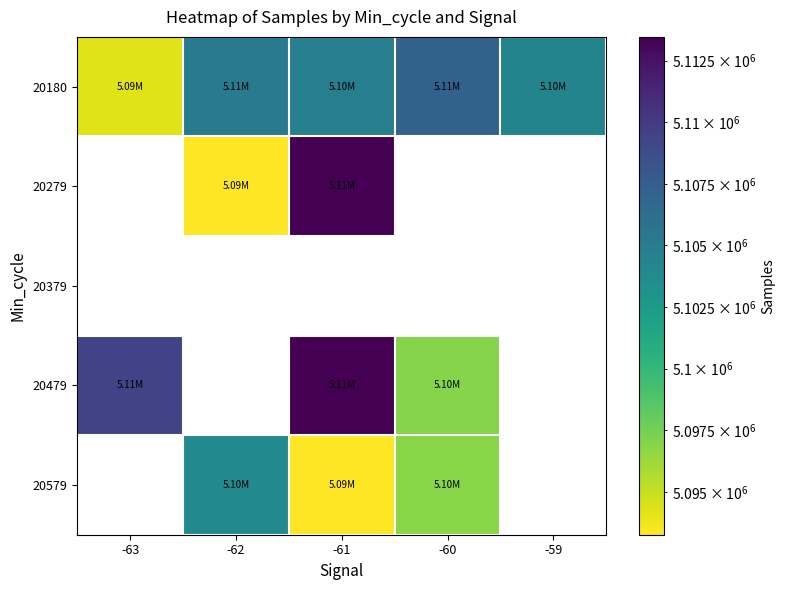

Which has a higher value, -60 or -62?

-60